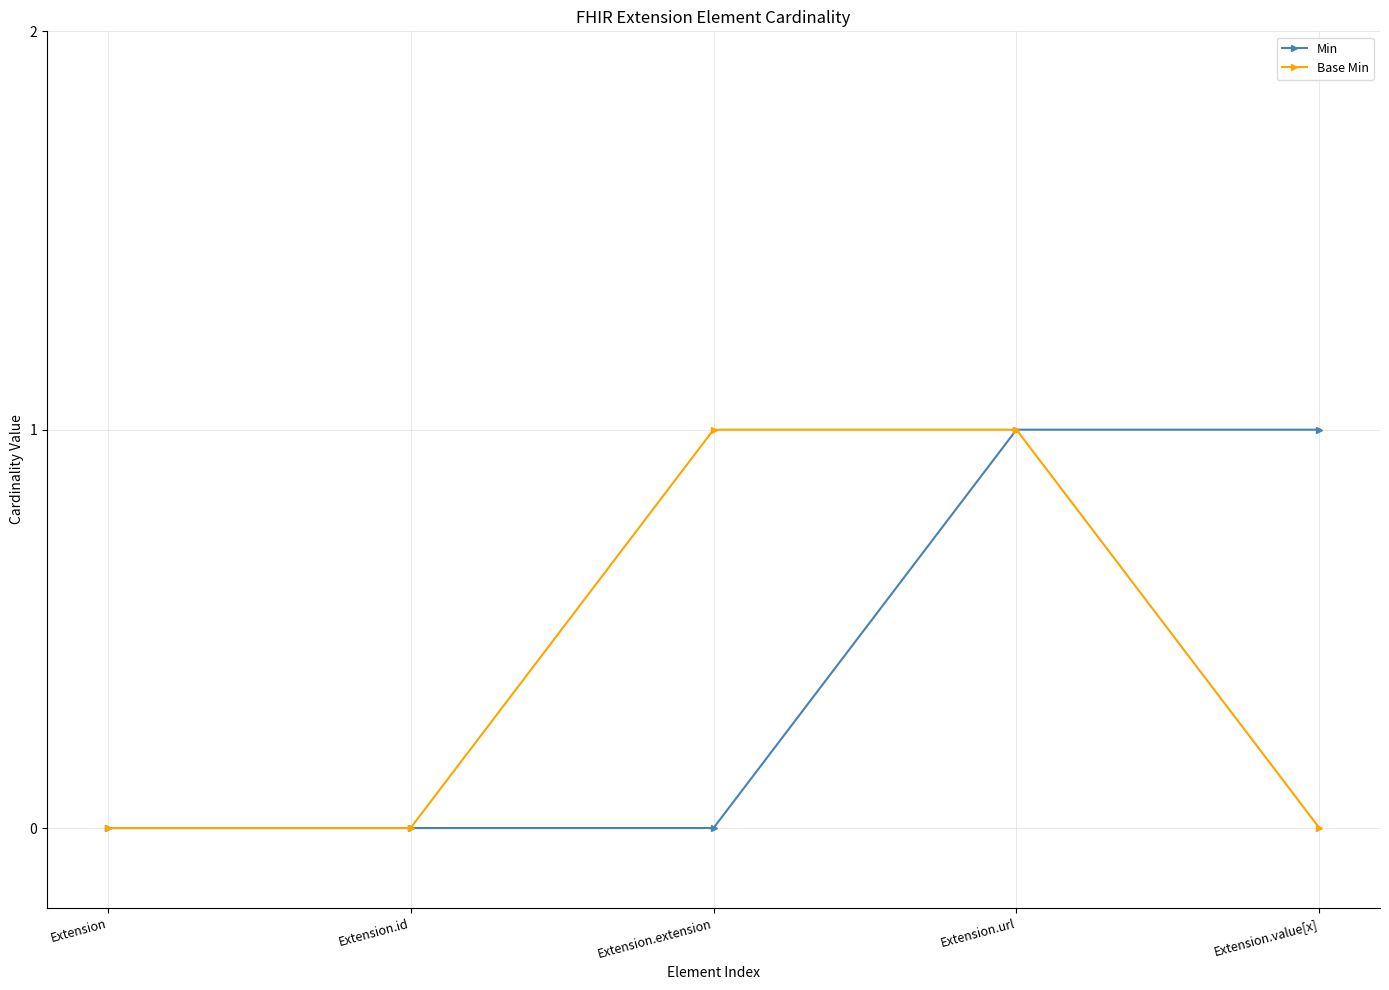

Rank the series at Extension.value[x] from lowest to highest value.

Base Min, Min